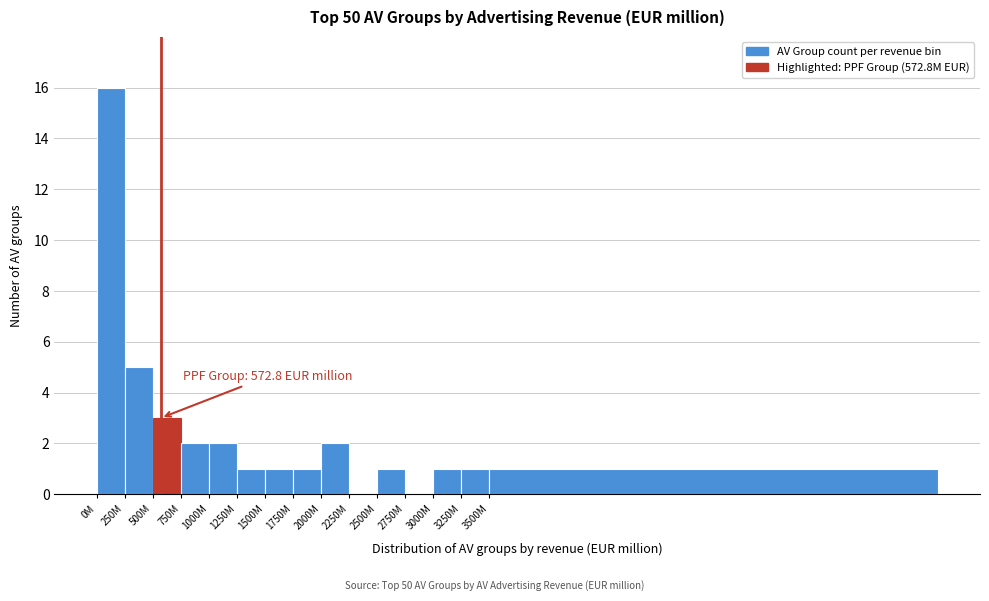

Reading left to right, what are all the values shown in this chart?

0M=16	250M=5	500M=3	750M=2	1000M=2	1250M=1	1500M=1	1750M=1	2000M=2	2250M=0	2500M=1	2750M=0	3000M=1	3250M=1	3500M=1